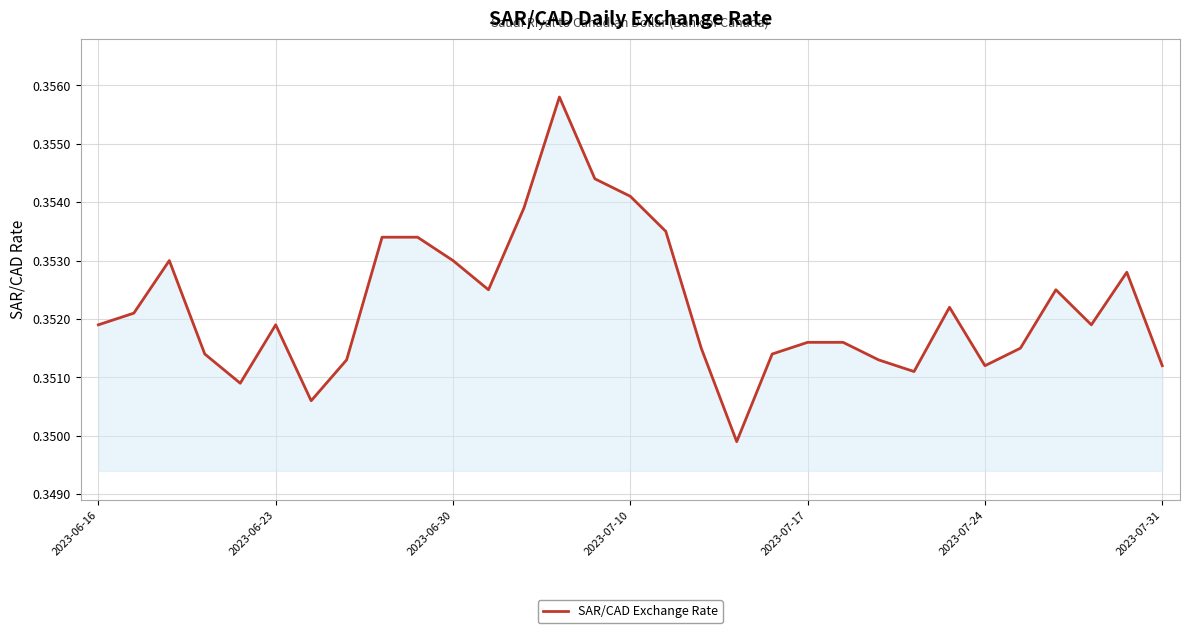

How many lines are shown in the chart?

1